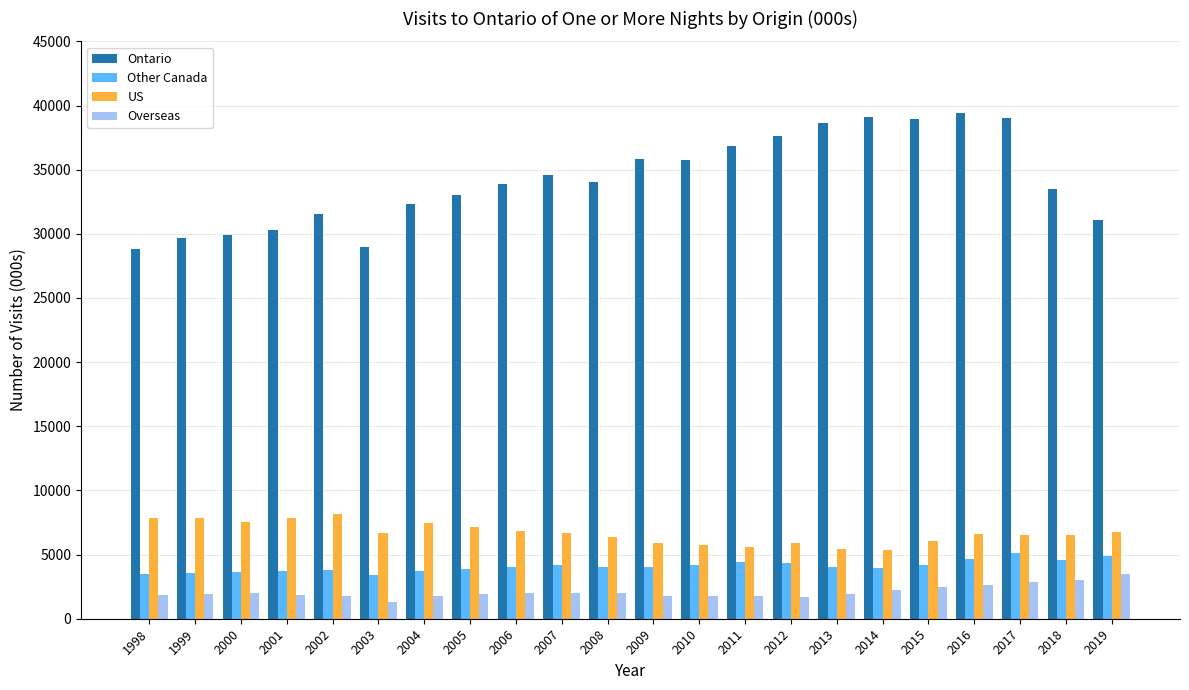

What is the sum of the Ontario values at 2011 and 2002?

68409.1